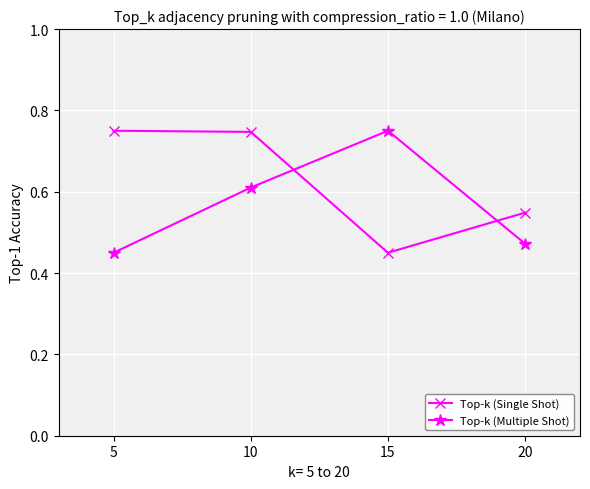

At 5, list the series in order from largest to smallest.

Top-k (Single Shot), Top-k (Multiple Shot)